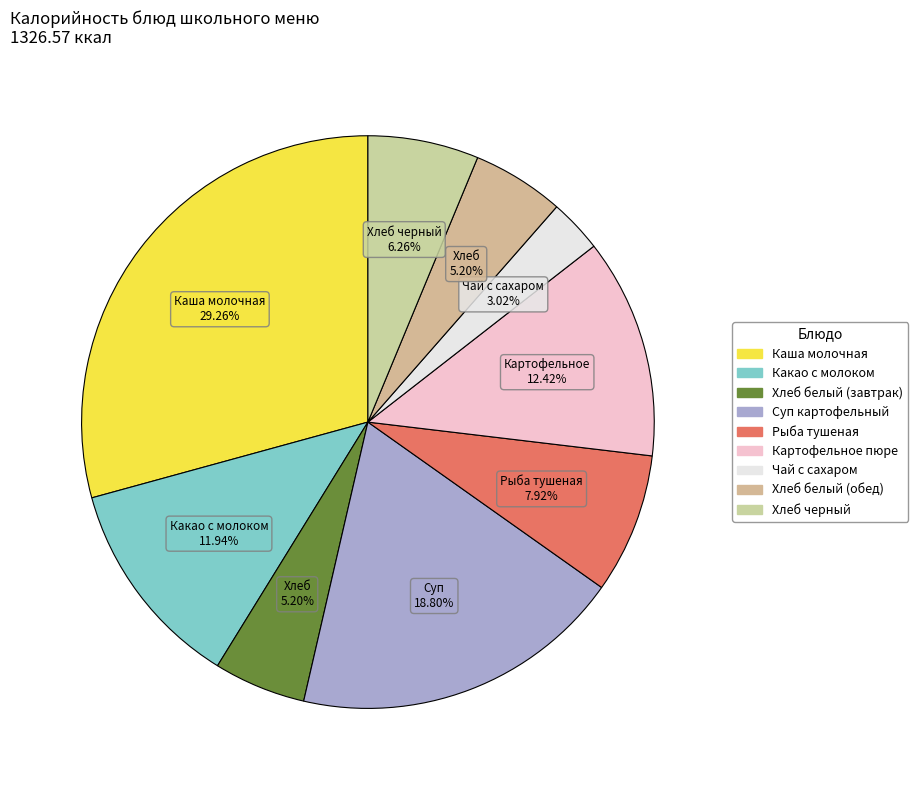

What is the total percentage of Хлеб белый (завтрак) and Суп картофельный?

24.0%